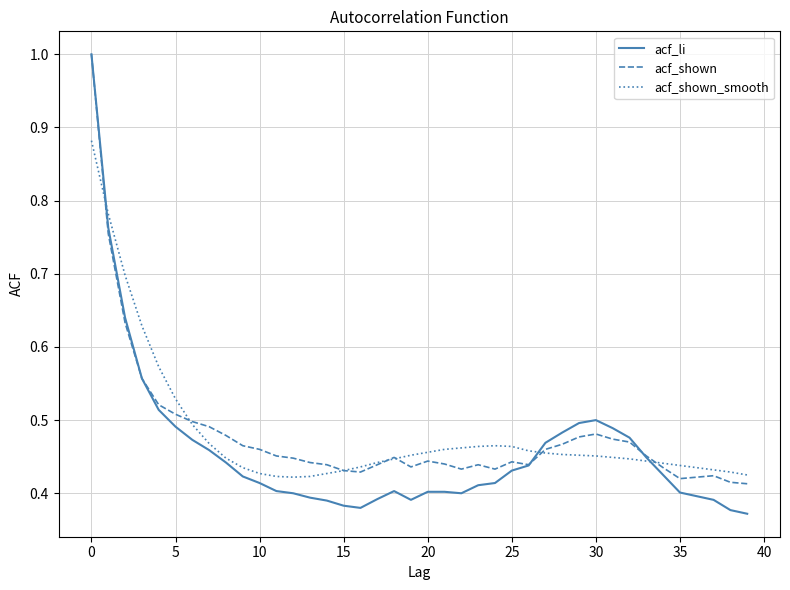

What is the maximum value shown in the chart?

1.0